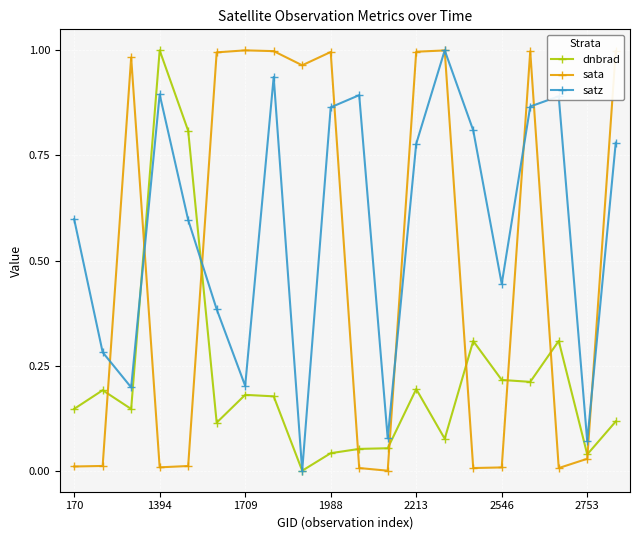

True or false: sata has more than 1 interior local peaks.

True